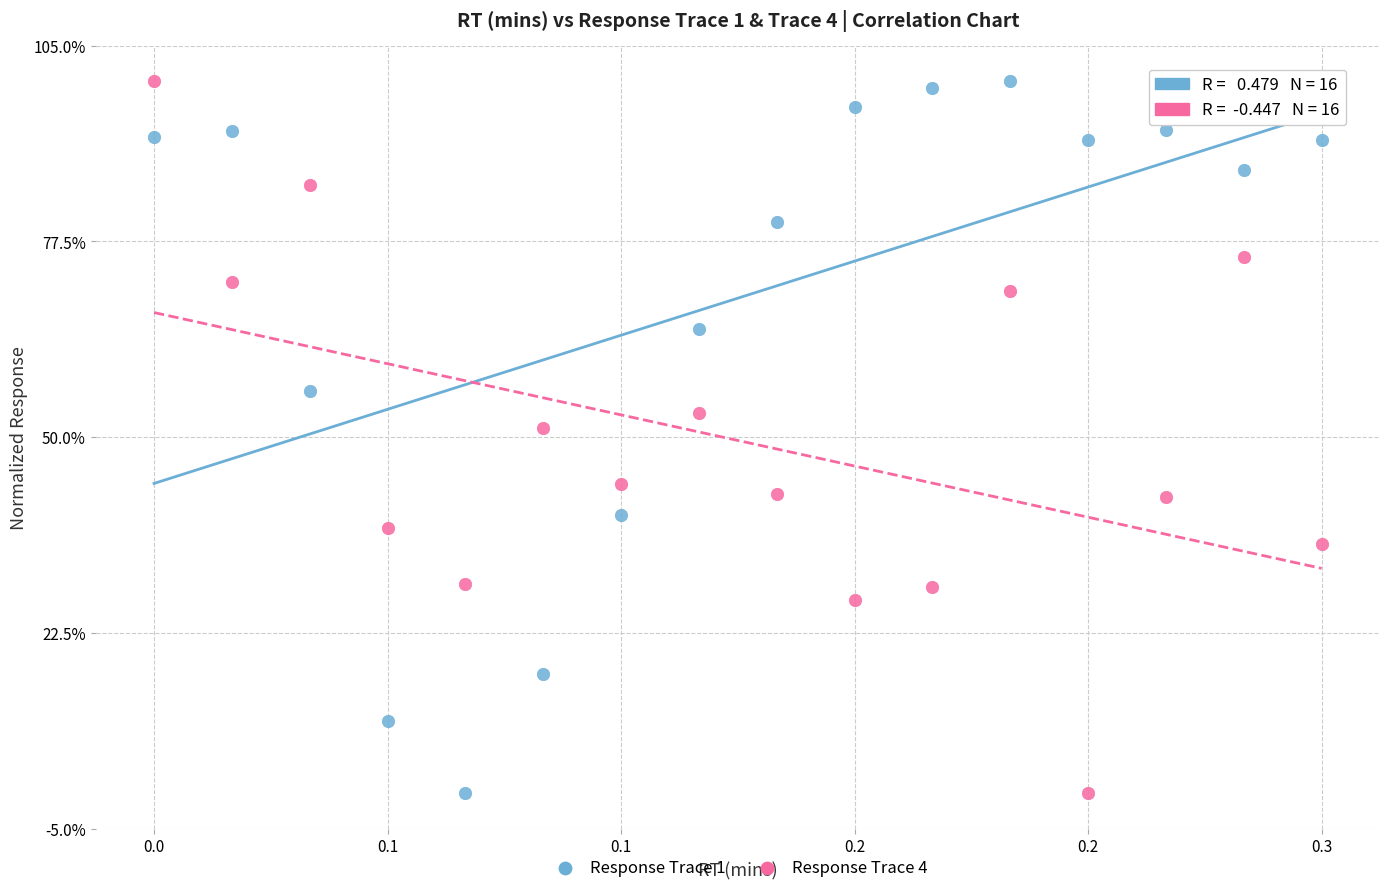

What are all the series names shown in the legend?

Response Trace 1, Response Trace 4